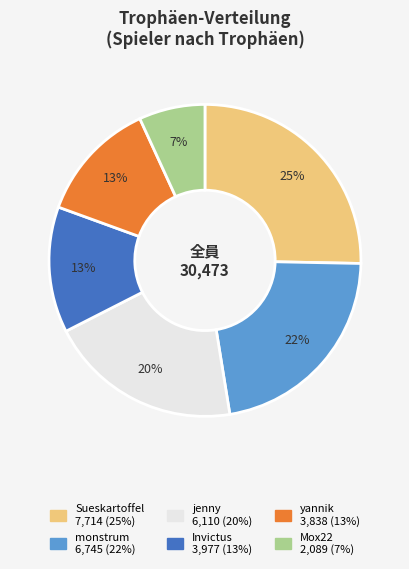

Between jenny and Invictus, which is larger?

jenny